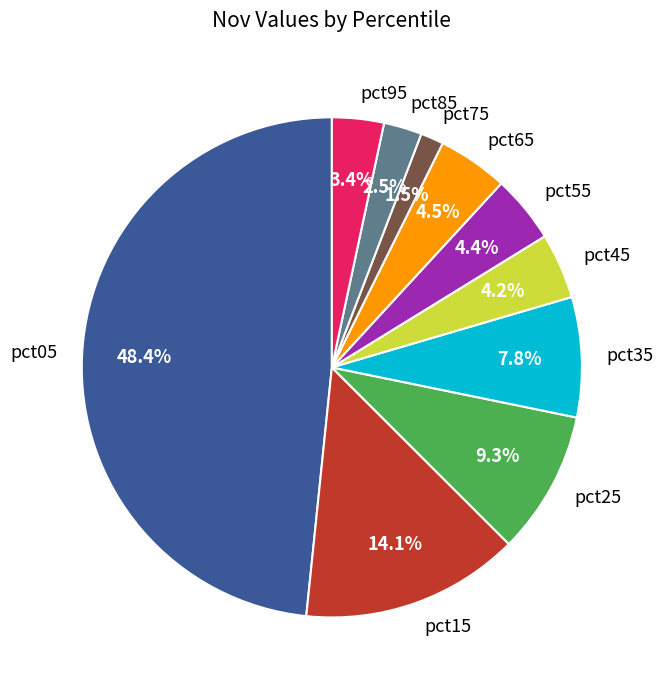

To the nearest percent, what percentage of the pie is pct25?

9%